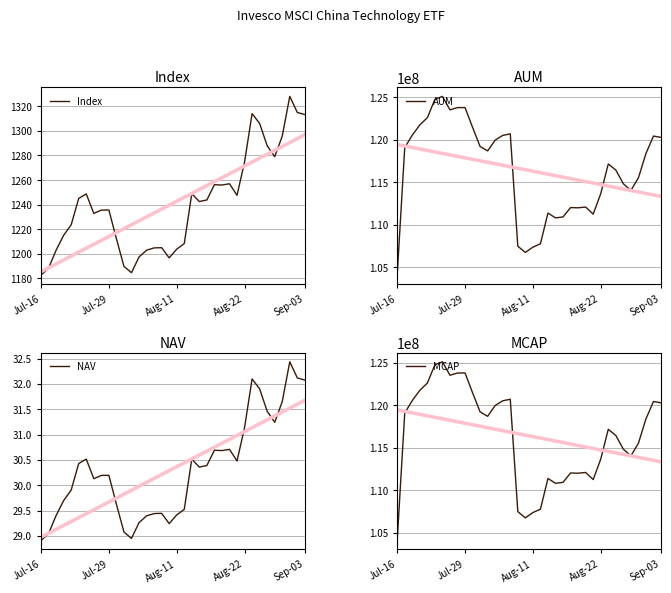

True or false: AUM and NAV cross at least once.

False